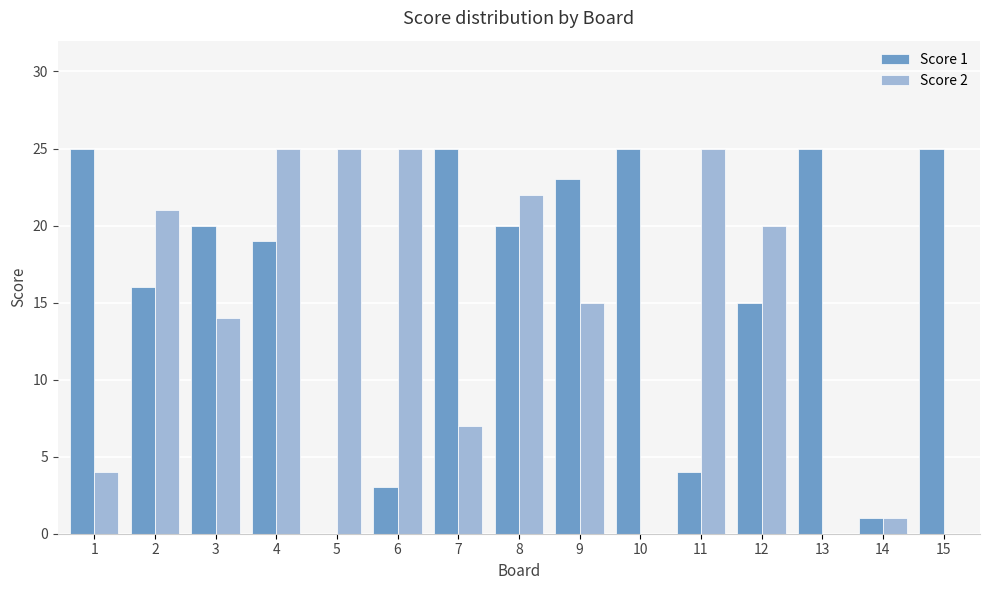

At which label is Score 2 closest to 12?

3